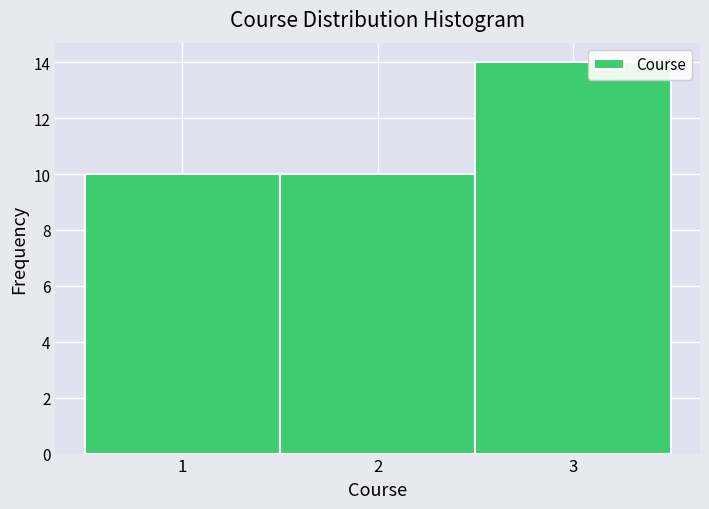

Reading left to right, transcribe this chart: for each bar, give the range it covers on the x-axis and its height. The values are not printed on the chart, so give them approximately, as read against the axis.

0.5 to 1.5: 10
1.5 to 2.5: 10
2.5 to 3.5: 14